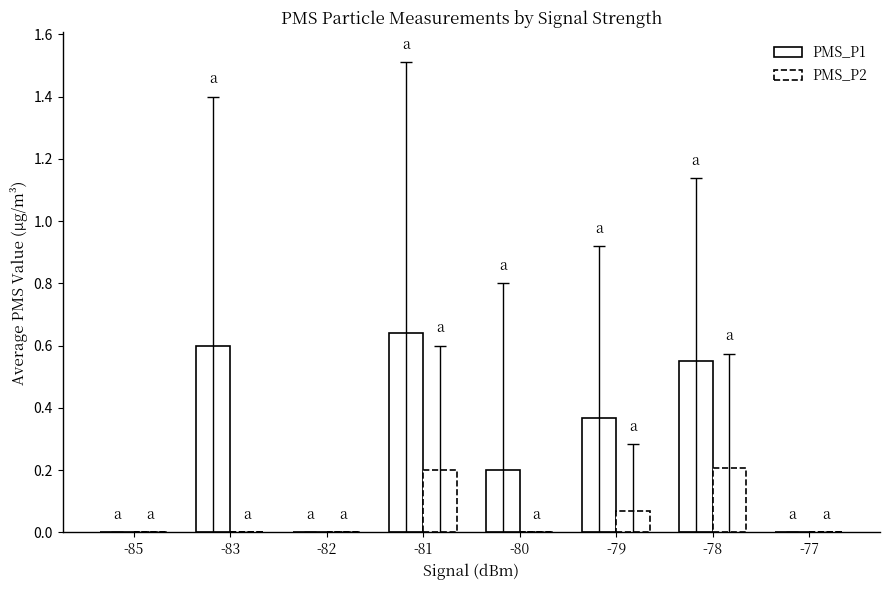

What is the difference between the PMS_P1 values at -79 and -83?

0.2